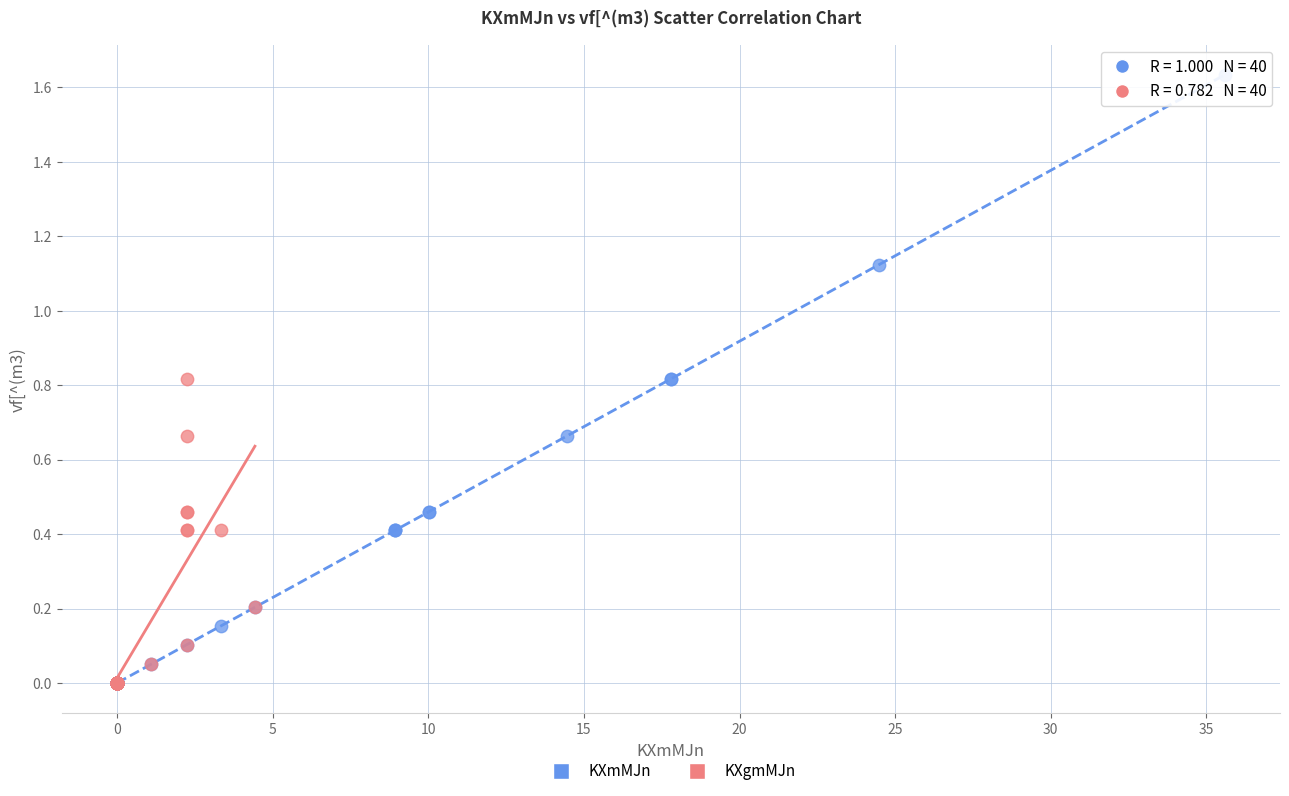

Which series reaches the maximum Y coordinate?

KXmMJn